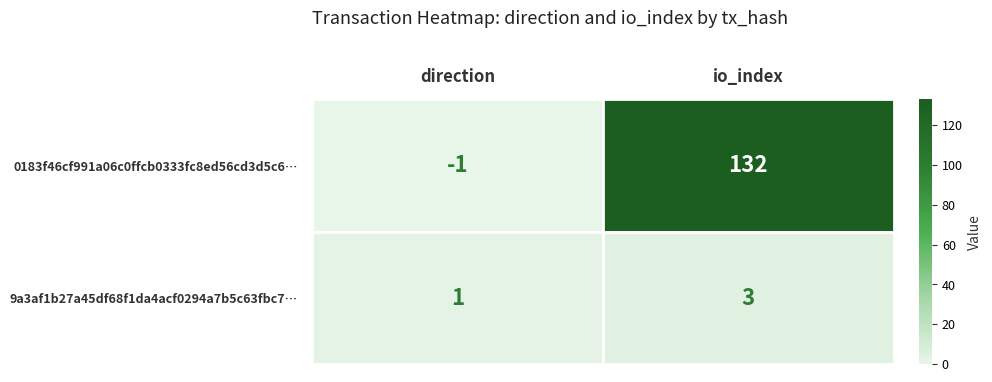

Rank the series by their maximum value, from lowest to highest.

9a3af1b27a45df68f1da4acf0294a7b5c63fbc7…, 0183f46cf991a06c0ffcb0333fc8ed56cd3d5c6…